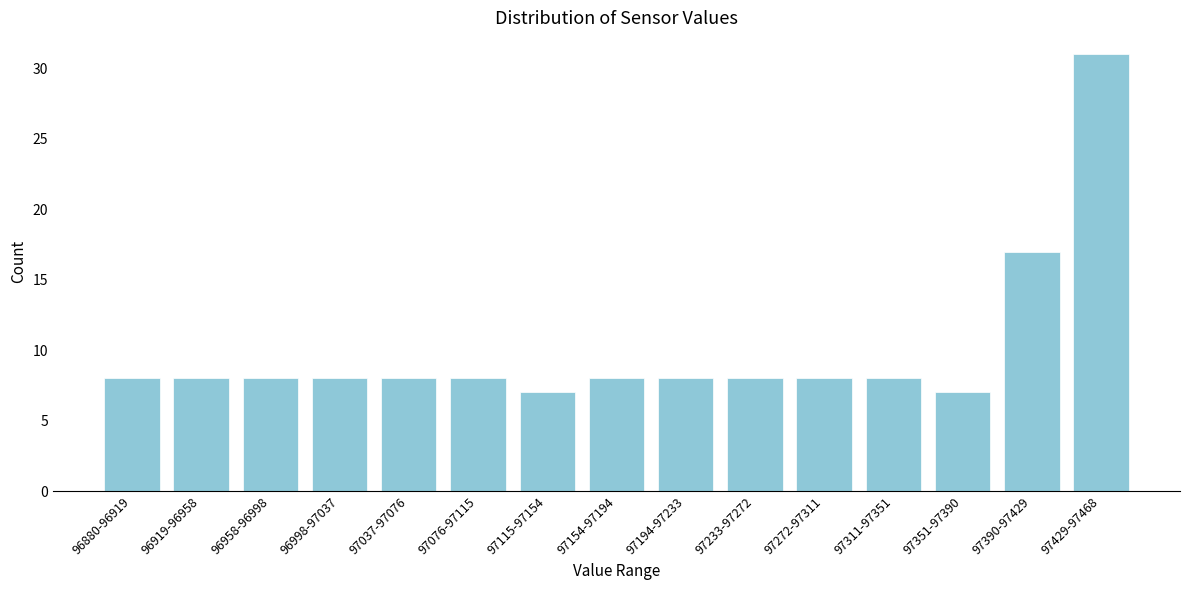

Reading left to right, what are all the values shown in this chart?

8	8	8	8	8	8	7	8	8	8	8	8	7	17	31